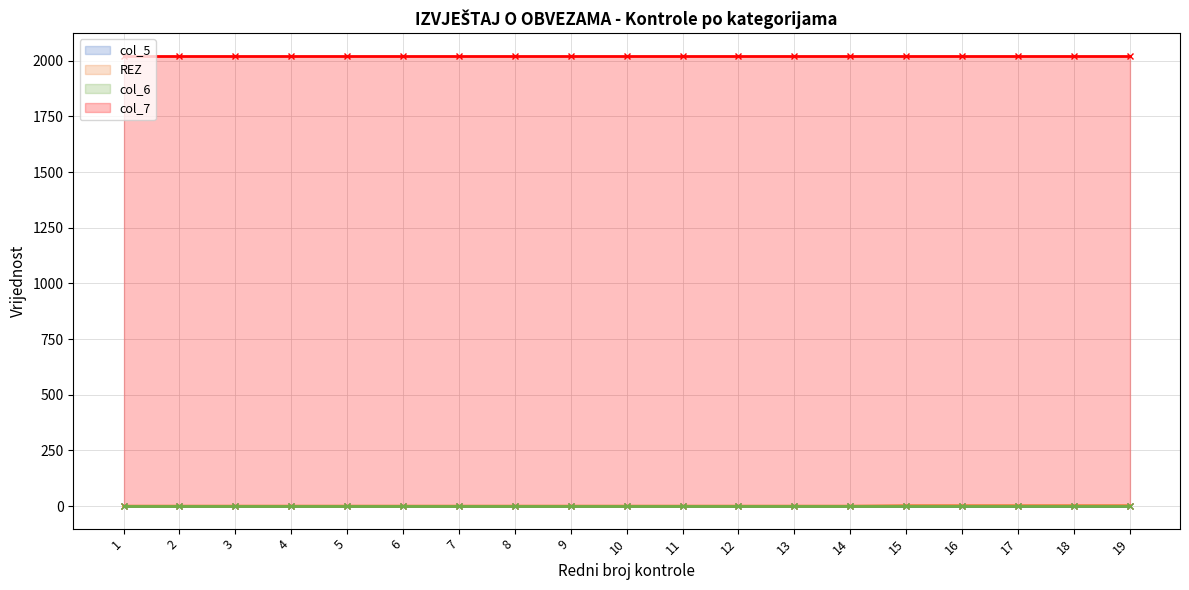

Where is col_7 nearest to the value 1011?

2